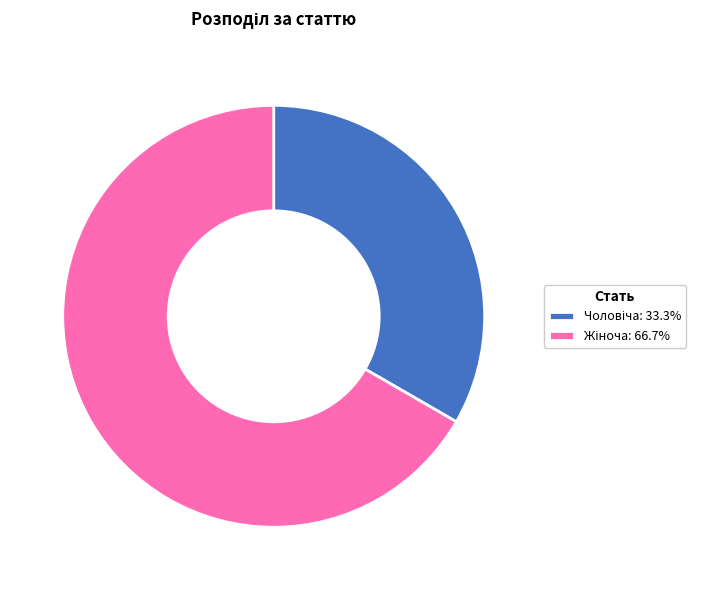

How many segments does this pie chart have?

2